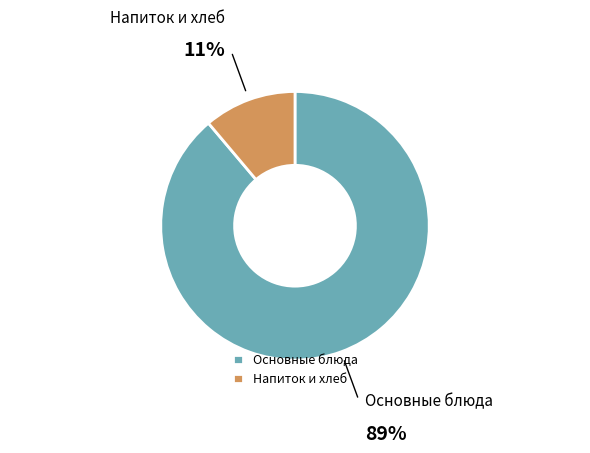

Do Напиток и хлеб and Основные блюда together represent more than half of the pie?

Yes